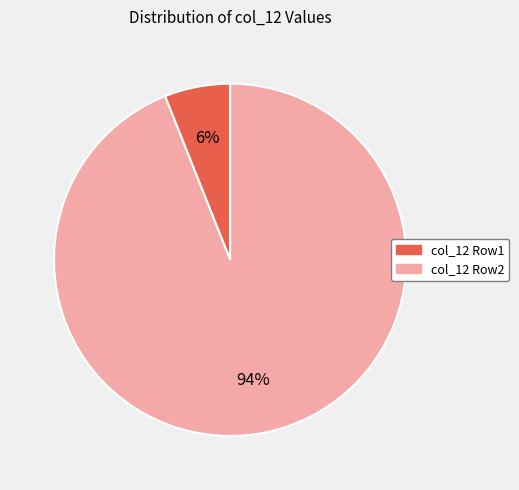

To the nearest percent, what is the combined percentage of col_12 Row2 and col_12 Row1?

100%